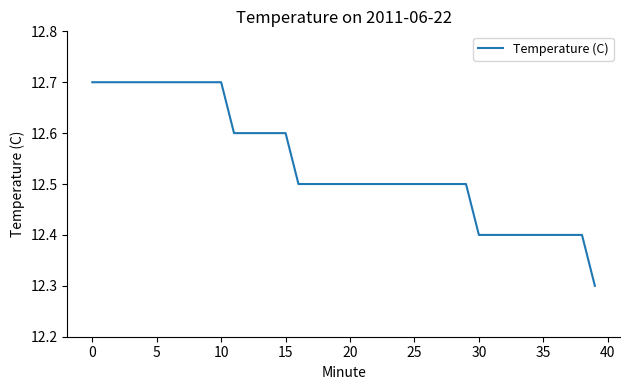

What is the greatest value displayed?

12.7